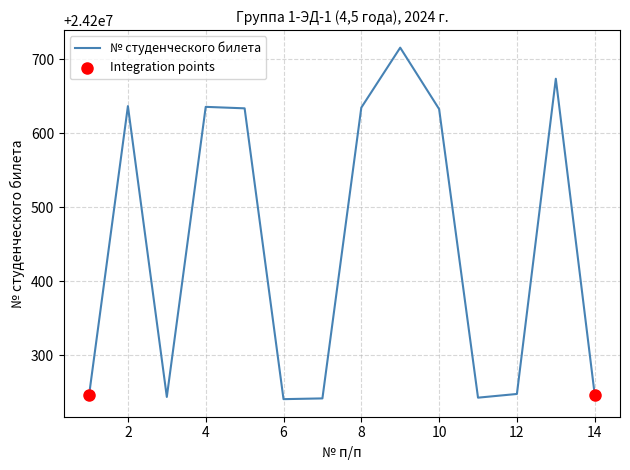

What is the difference between the maximum and minimum values?

475